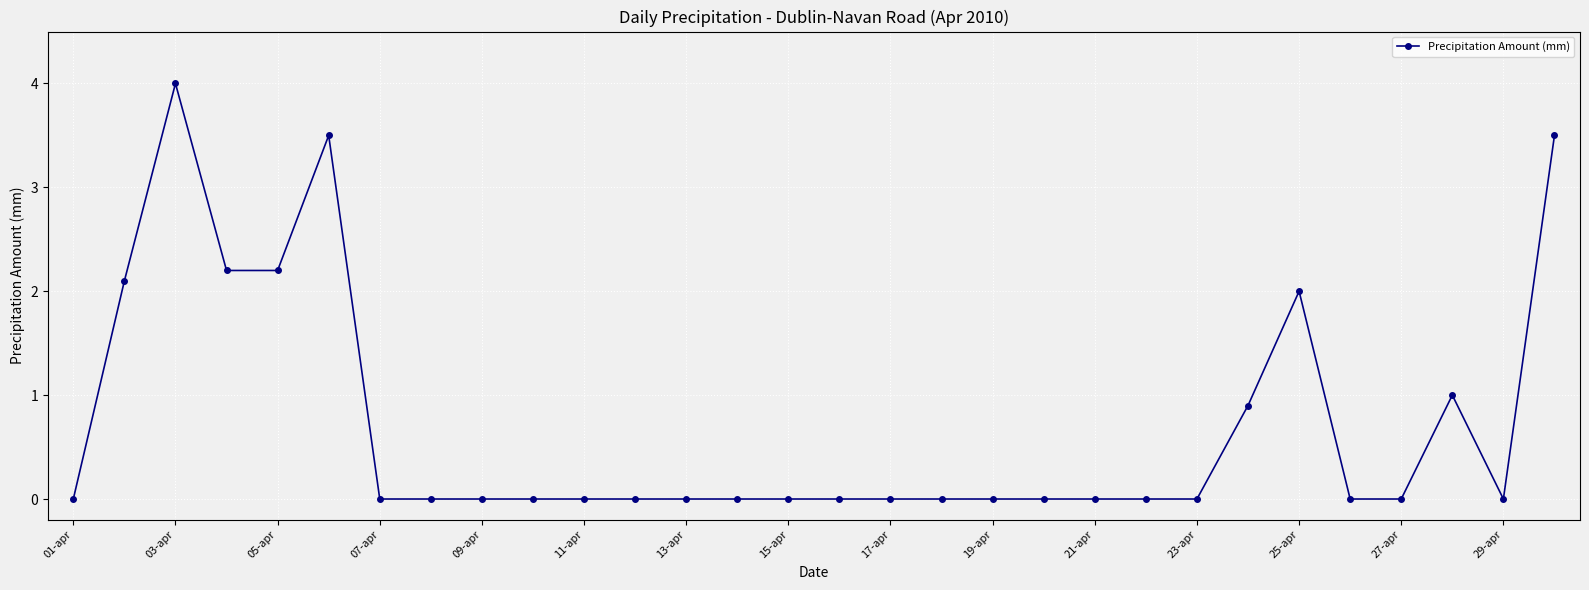

What is the sum of all values?

21.4